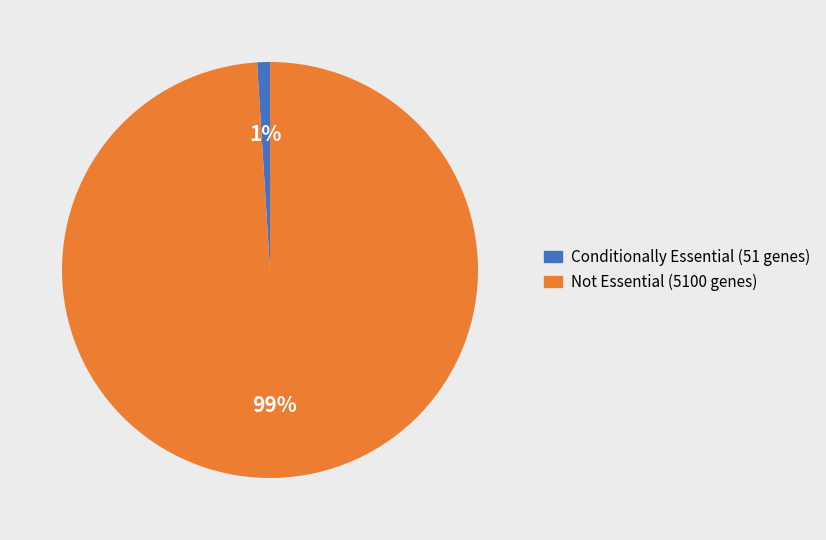

Is there any slice that represents more than half of the pie?

Yes